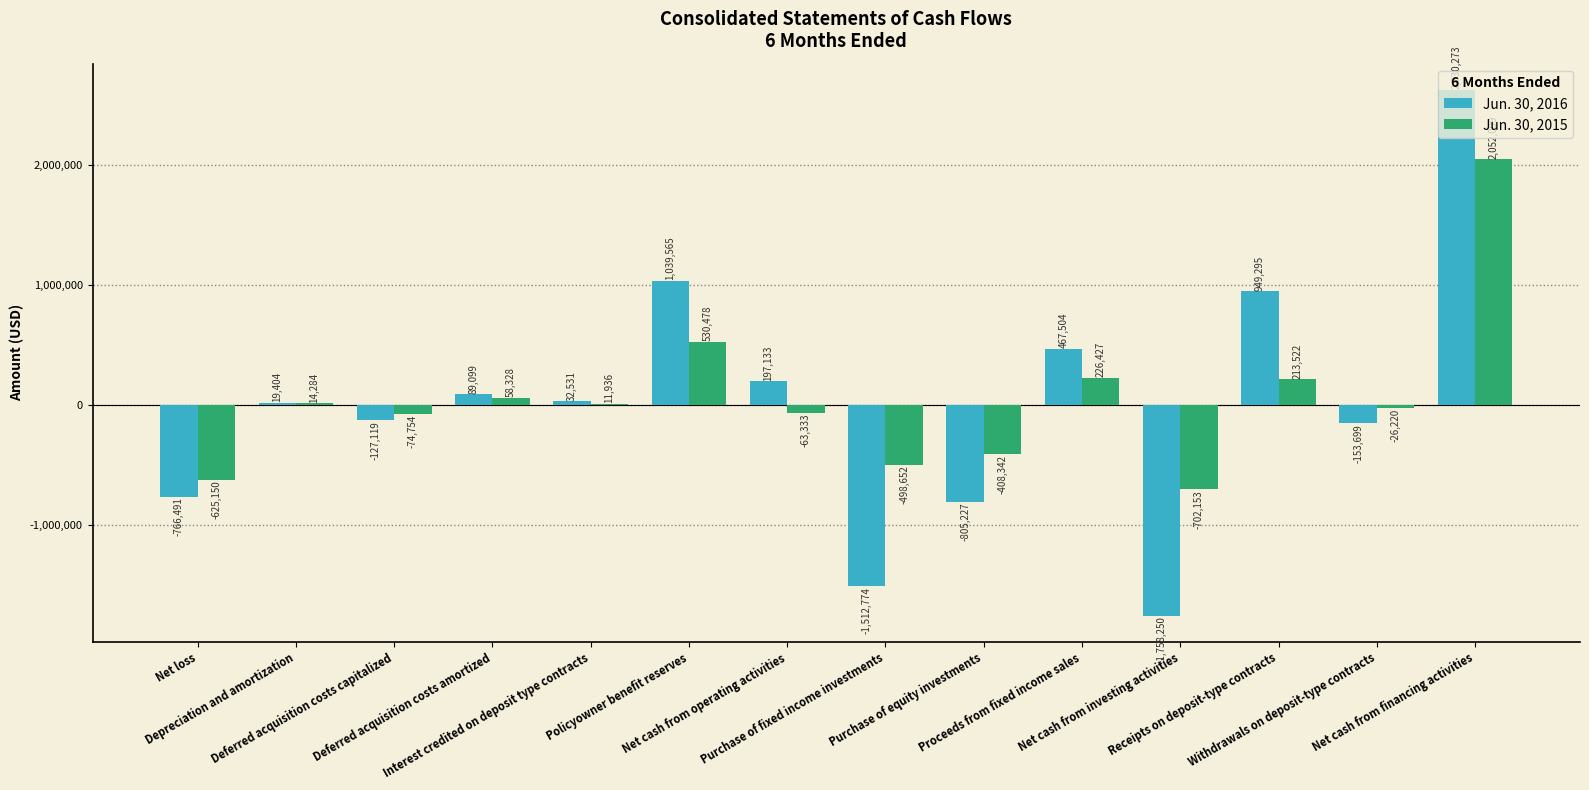

At which label does Jun. 30, 2015 first exceed 11936?

Depreciation and amortization